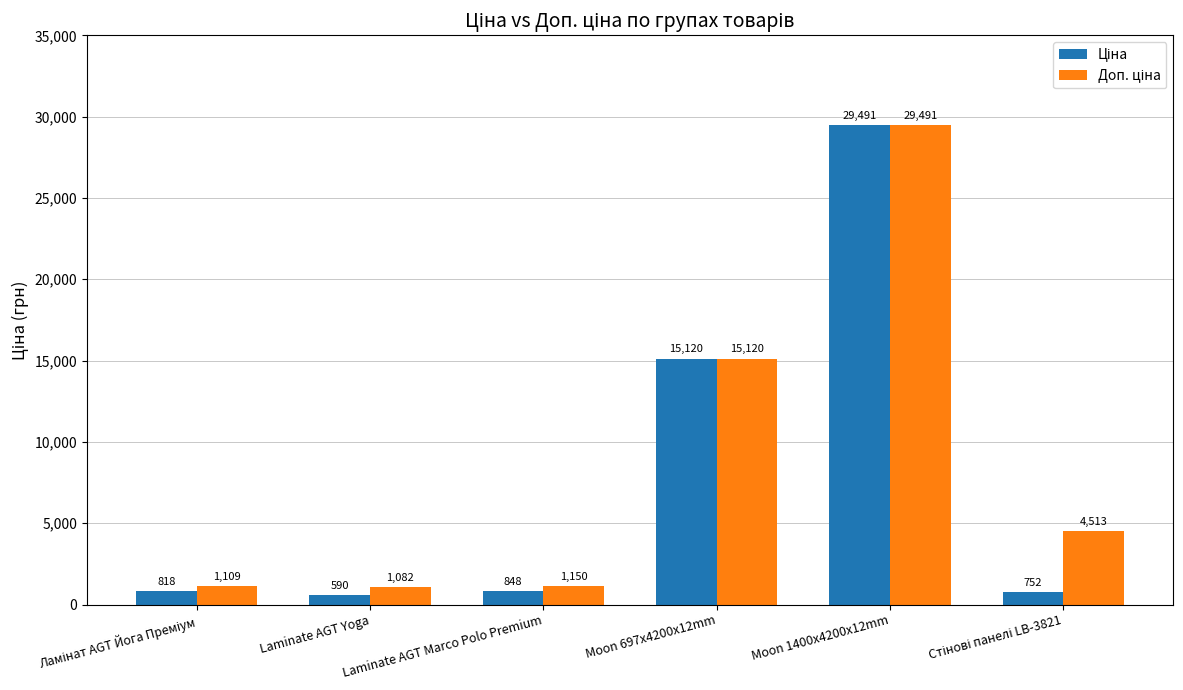

What is the total value across all series at Moon 697x4200x12mm?

30240.0